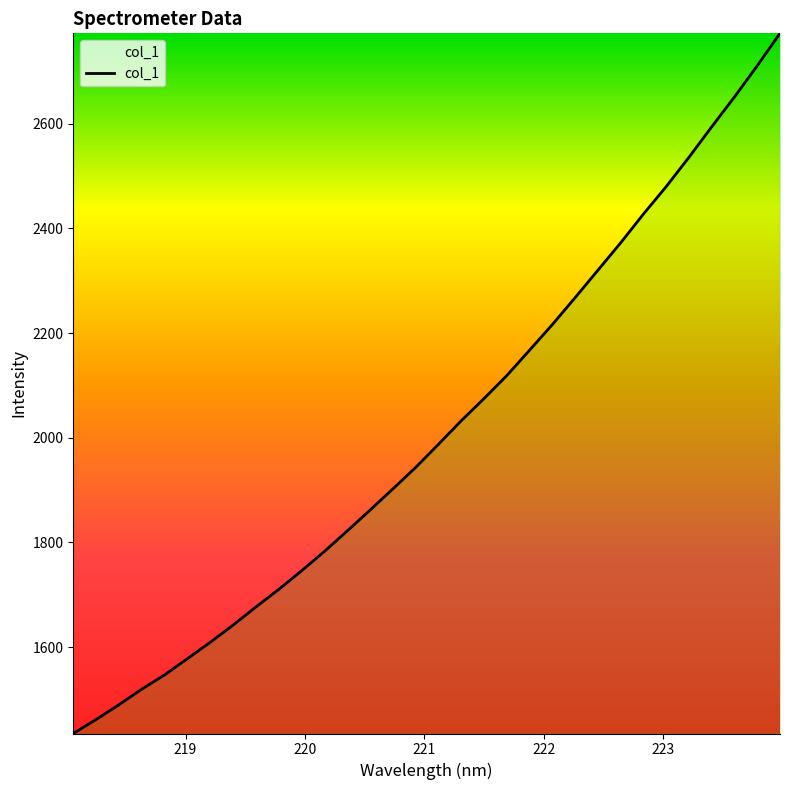

What is the difference between the maximum and minimum values?

1337.8